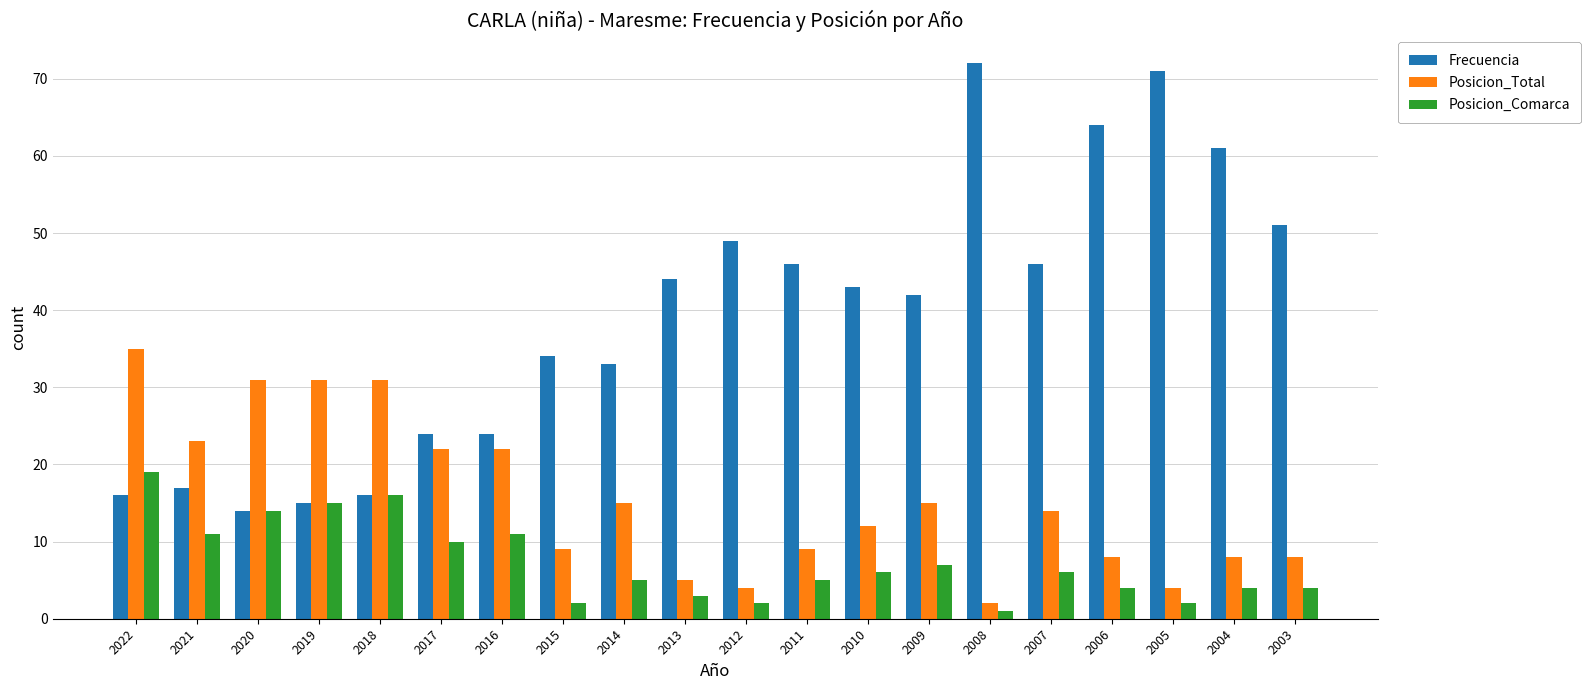

What is the value of the Posicion_Comarca bar at the 20th from the left?

4